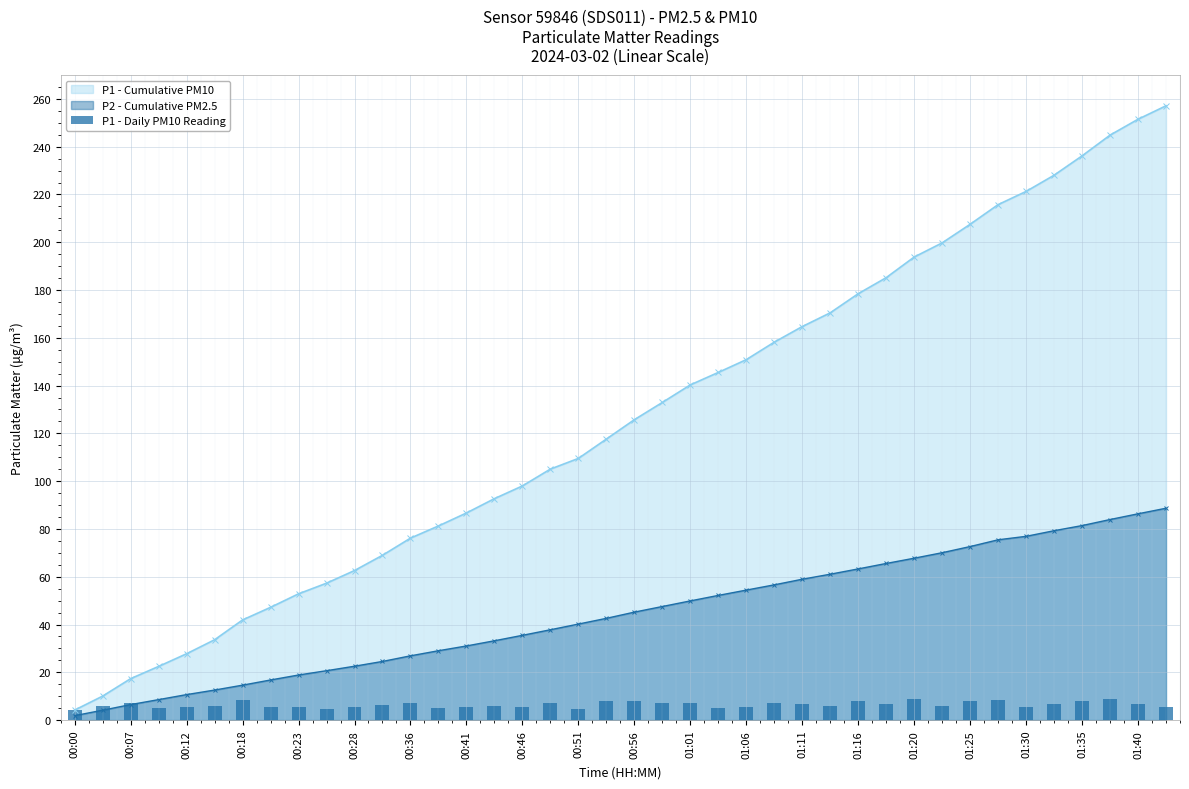

The value of P1 - Cumulative PM10 at 00:18 is 41.9. True or false?

True